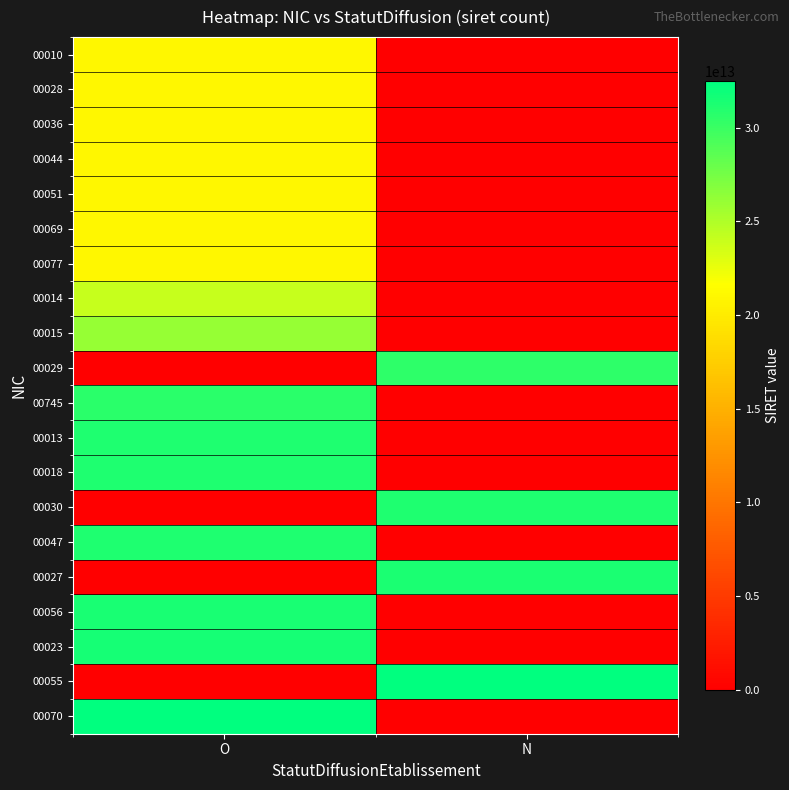

At how many categories does at least one series exceed 18418765750190?

2